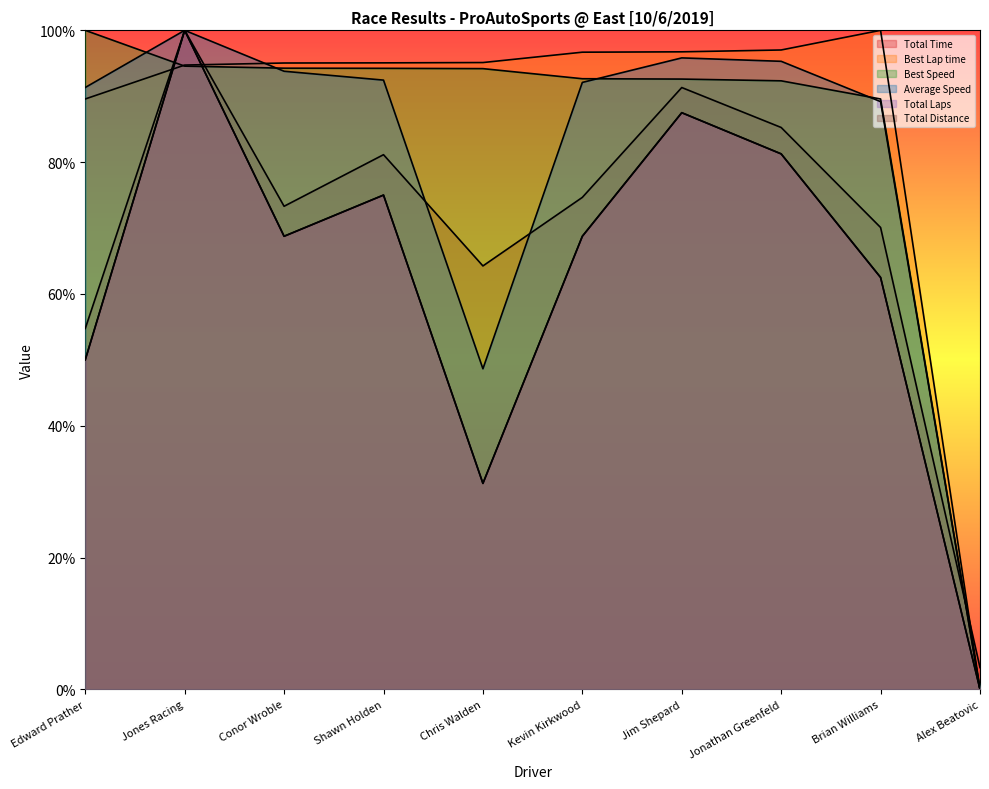

What is the value of the Best Lap time point at the 2nd from the left?

94.7